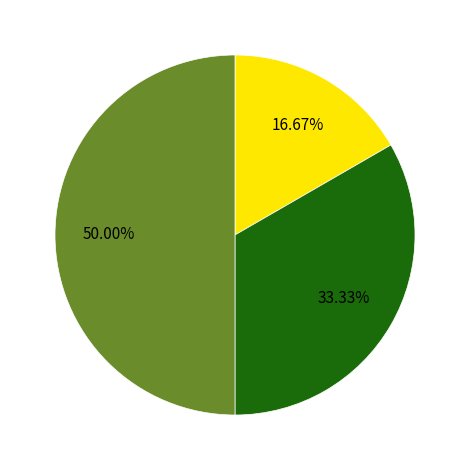

How many slices are in this pie chart?

3